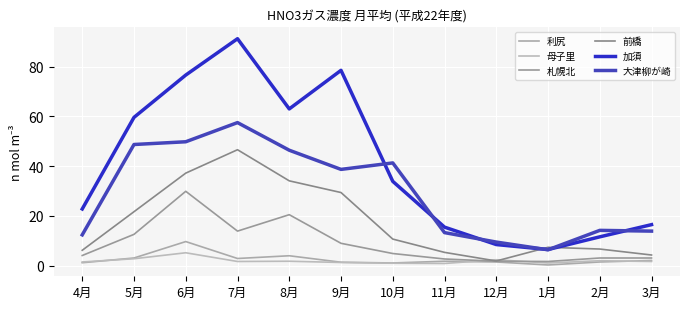

Reading left to right, what are all the values shown in this chart?

利尻: 1.2	3.1	9.7	2.9	4.0	1.4	1.1	1.8	1.5	0.3	1.5	2.1
母子里: 1.5	2.8	5.2	1.7	1.8	1.3	1.0	0.9	2.4	1.1	2.0	1.7
札幌北: 4.1	12.6	29.9	13.9	20.5	9.0	4.9	2.7	1.8	1.7	3.1	3.1
前橋: 6.2	21.7	37.2	46.6	34.1	29.4	10.7	5.4	1.9	7.4	6.7	4.3
加須: 22.8	59.6	76.6	91.2	63.0	78.5	33.9	15.5	8.5	6.5	11.6	16.5
大津柳が崎: 12.4	48.7	49.8	57.5	46.4	38.7	41.3	13.3	9.5	6.4	14.2	13.9